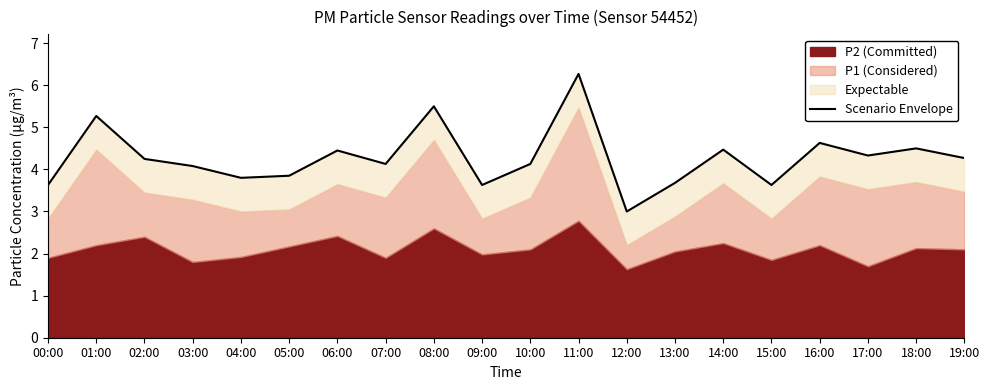

What is the greatest value displayed?

6.3